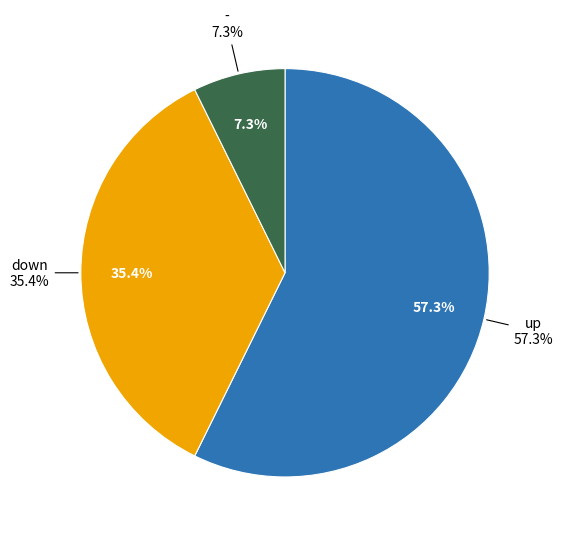

To the nearest percent, what percentage of the pie is -?

7%